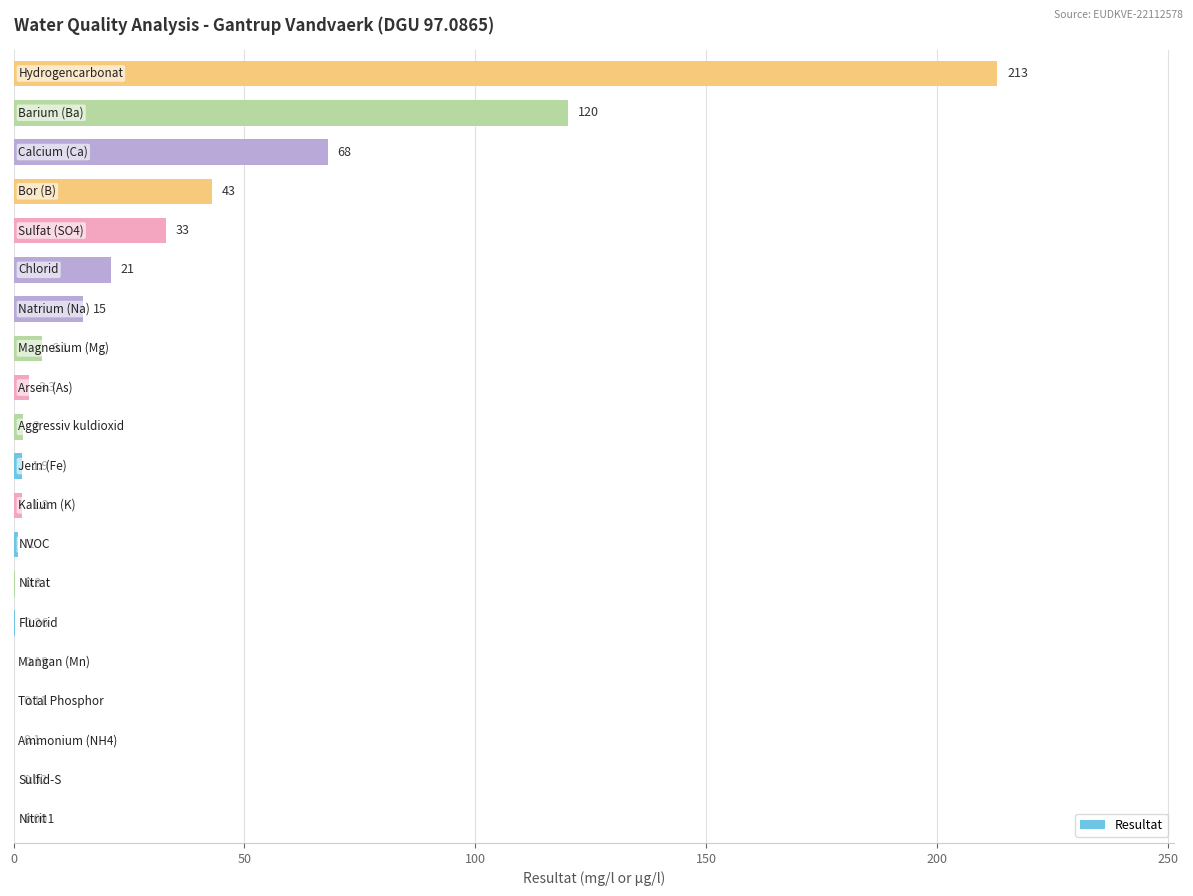

How many series are shown in this chart?

1